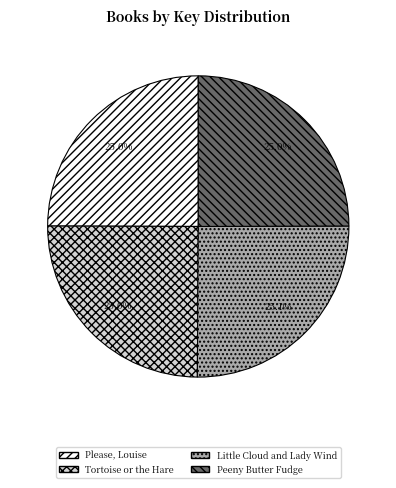

To the nearest percent, what percentage of the pie is Please, Louise?

25%